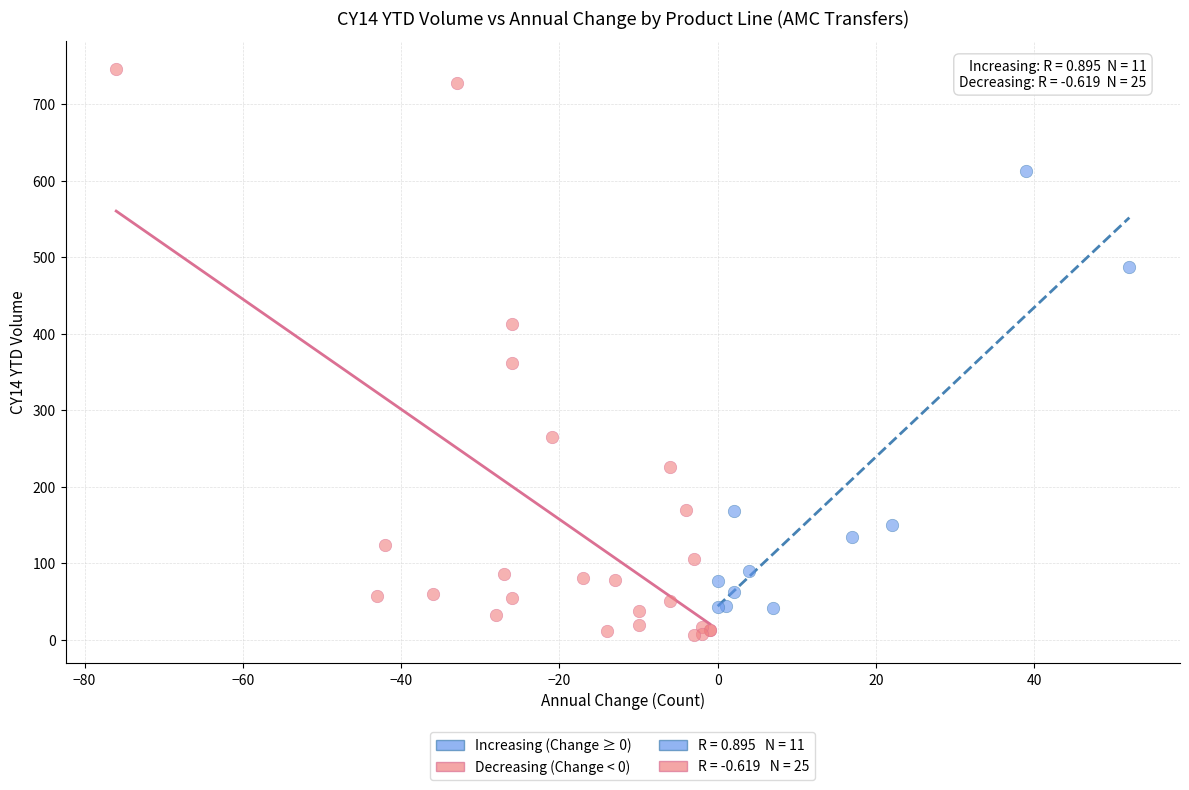

Which series contains the highest Y value?

Decreasing (Change < 0)